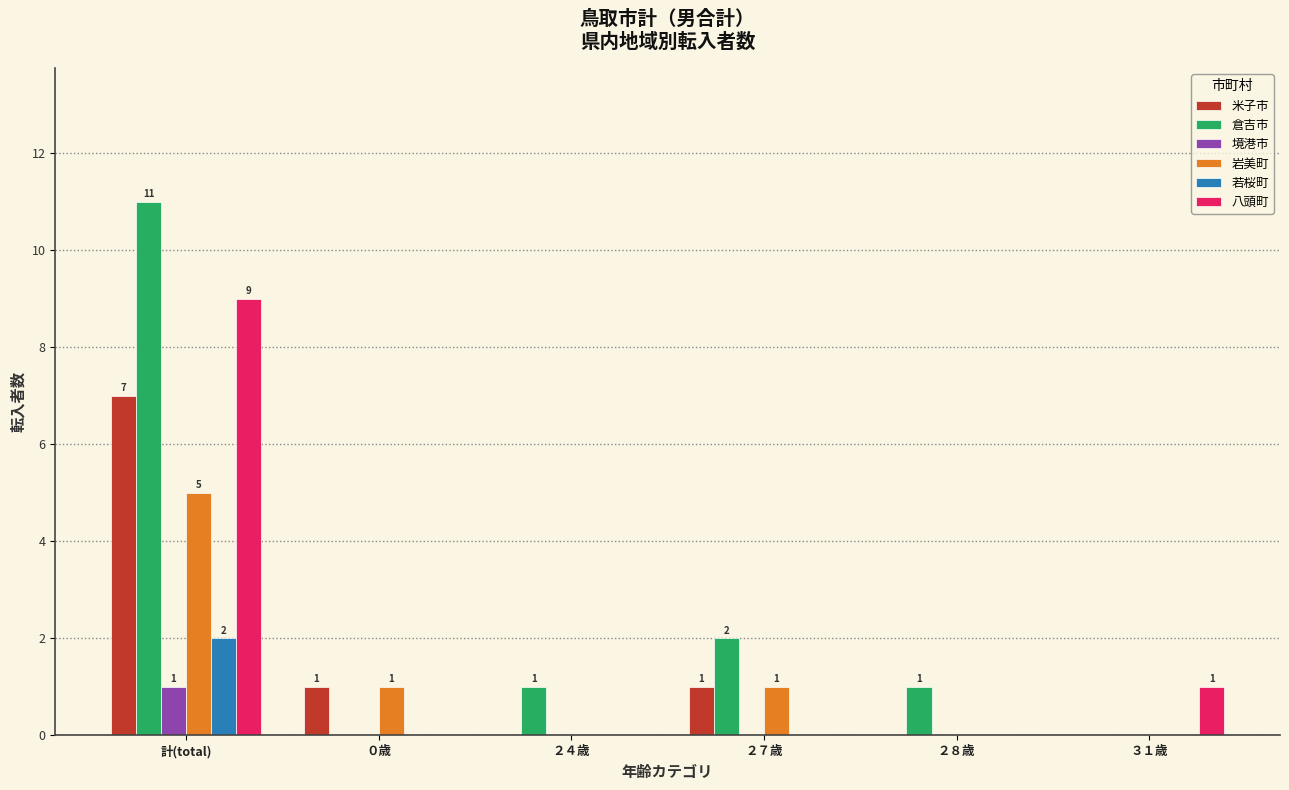

At which category is the sum across all series the highest?

計(total)